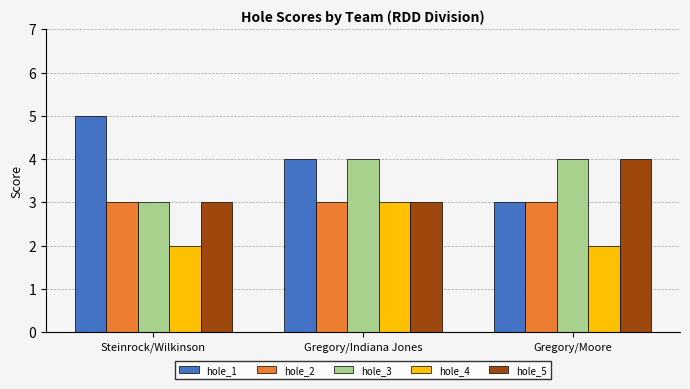

Reading left to right, list all the values displayed in this chart.

hole_1: 5	4	3
hole_2: 3	3	3
hole_3: 3	4	4
hole_4: 2	3	2
hole_5: 3	3	4